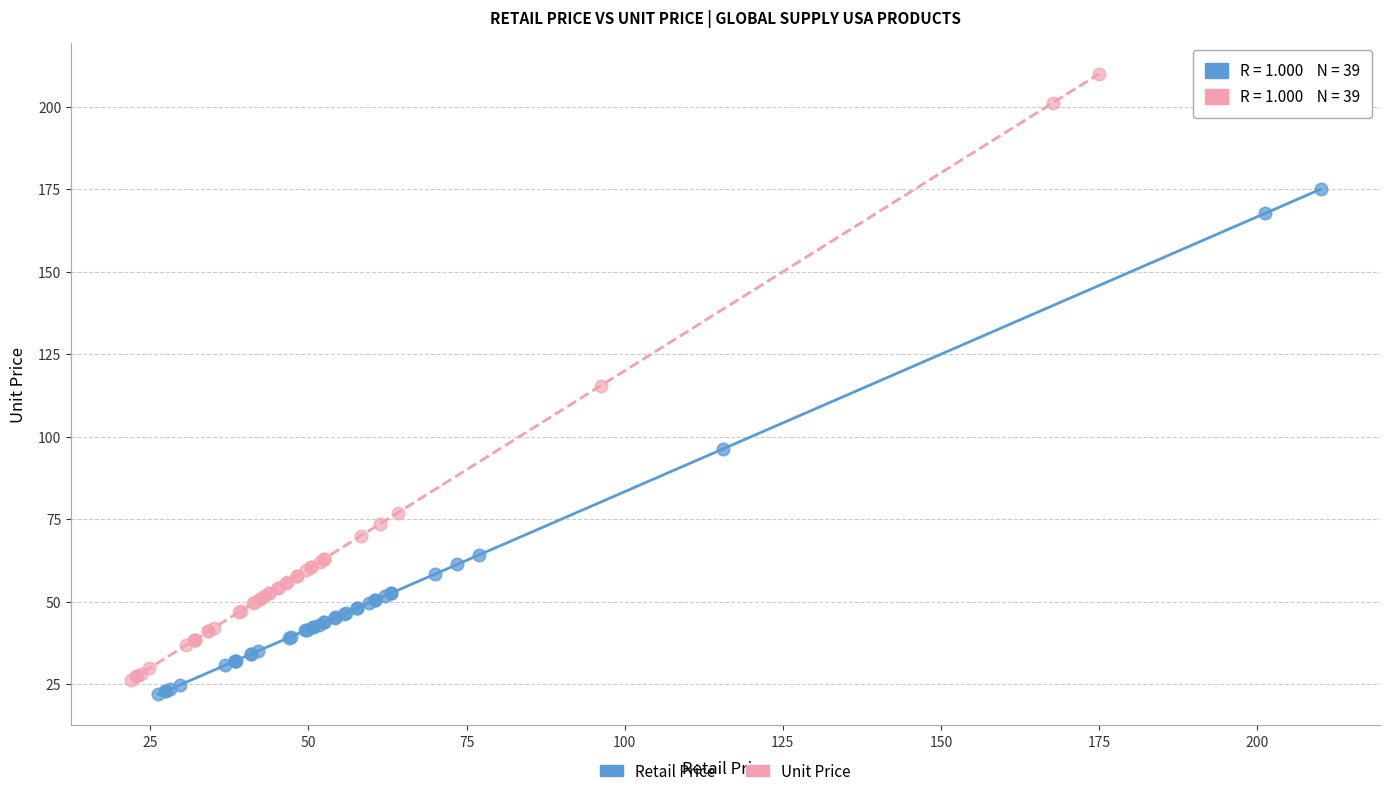

Which series contains the lowest Y value?

Retail Price